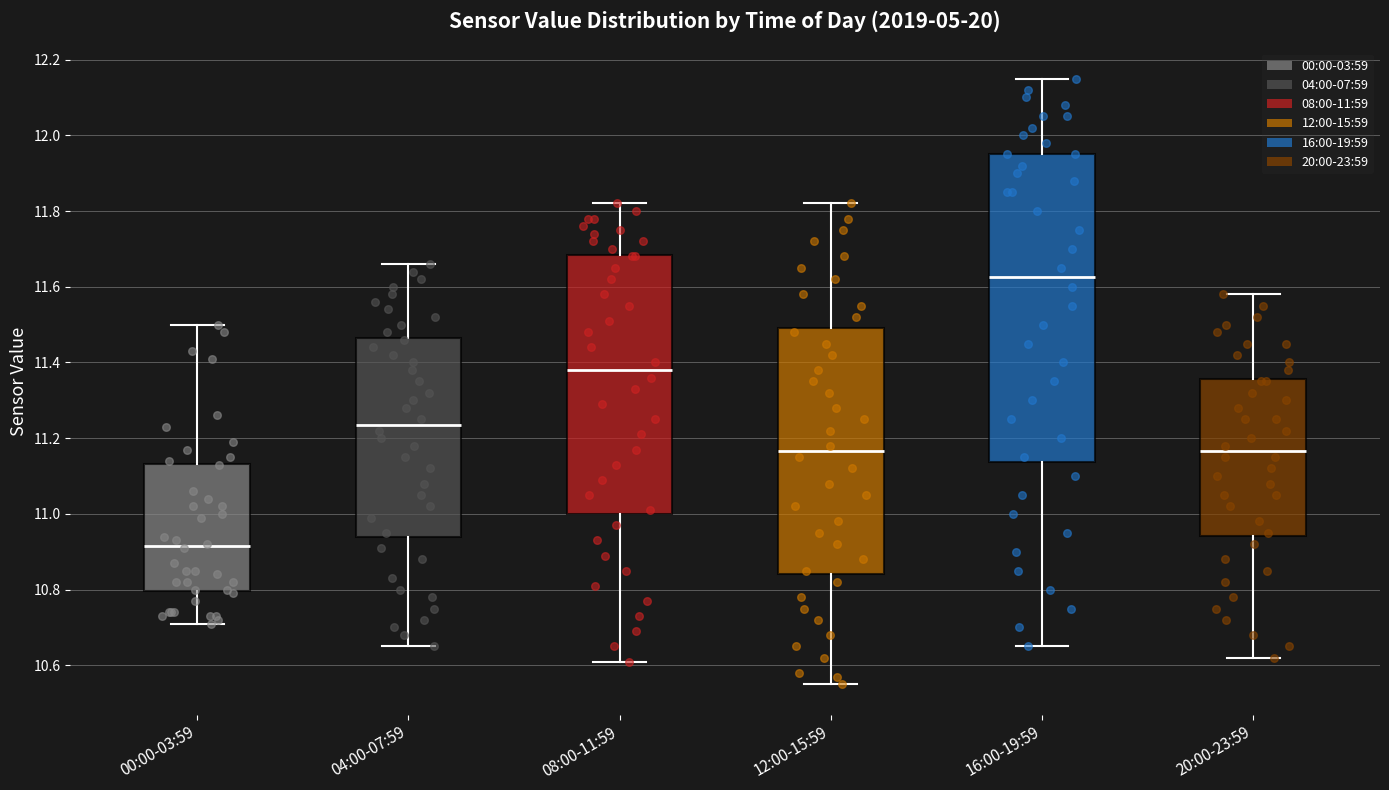

Reading left to right, transcribe this box plot: for each box, give where its median line is, the range the box spans, and where its two whiskers end, as read against the y-axis. The values are not printed on the chart, so give them approximately, as read against the axis.

00:00-03:59: median 10.92, box 10.80 to 11.14, whiskers 10.72 to 11.50
04:00-07:59: median 11.24, box 10.94 to 11.46, whiskers 10.66 to 11.66
08:00-11:59: median 11.38, box 11.00 to 11.68, whiskers 10.62 to 11.82
12:00-15:59: median 11.16, box 10.84 to 11.50, whiskers 10.56 to 11.82
16:00-19:59: median 11.62, box 11.14 to 11.96, whiskers 10.66 to 12.16
20:00-23:59: median 11.16, box 10.94 to 11.36, whiskers 10.62 to 11.58